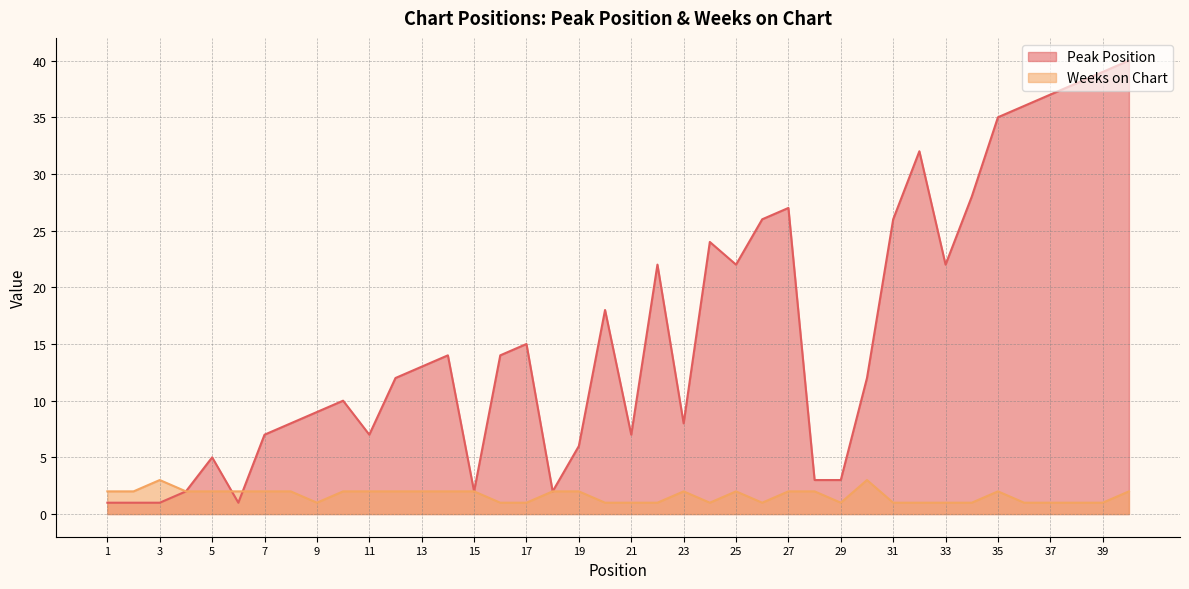

Reading left to right, what are all the values shown in this chart?

Peak Position: 1=1	2=1	3=1	4=2	5=5	6=1	7=7	8=8	9=9	10=10	11=7	12=12	13=13	14=14	15=2	16=14	17=15	18=2	19=6	20=18	21=7	22=22	23=8	24=24	25=22	26=26	27=27	28=3	29=3	30=12	31=26	32=32	33=22	34=28	35=35	36=36	37=37	38=38	39=39	40=40
Weeks on Chart: 1=2	2=2	3=3	4=2	5=2	6=2	7=2	8=2	9=1	10=2	11=2	12=2	13=2	14=2	15=2	16=1	17=1	18=2	19=2	20=1	21=1	22=1	23=2	24=1	25=2	26=1	27=2	28=2	29=1	30=3	31=1	32=1	33=1	34=1	35=2	36=1	37=1	38=1	39=1	40=2